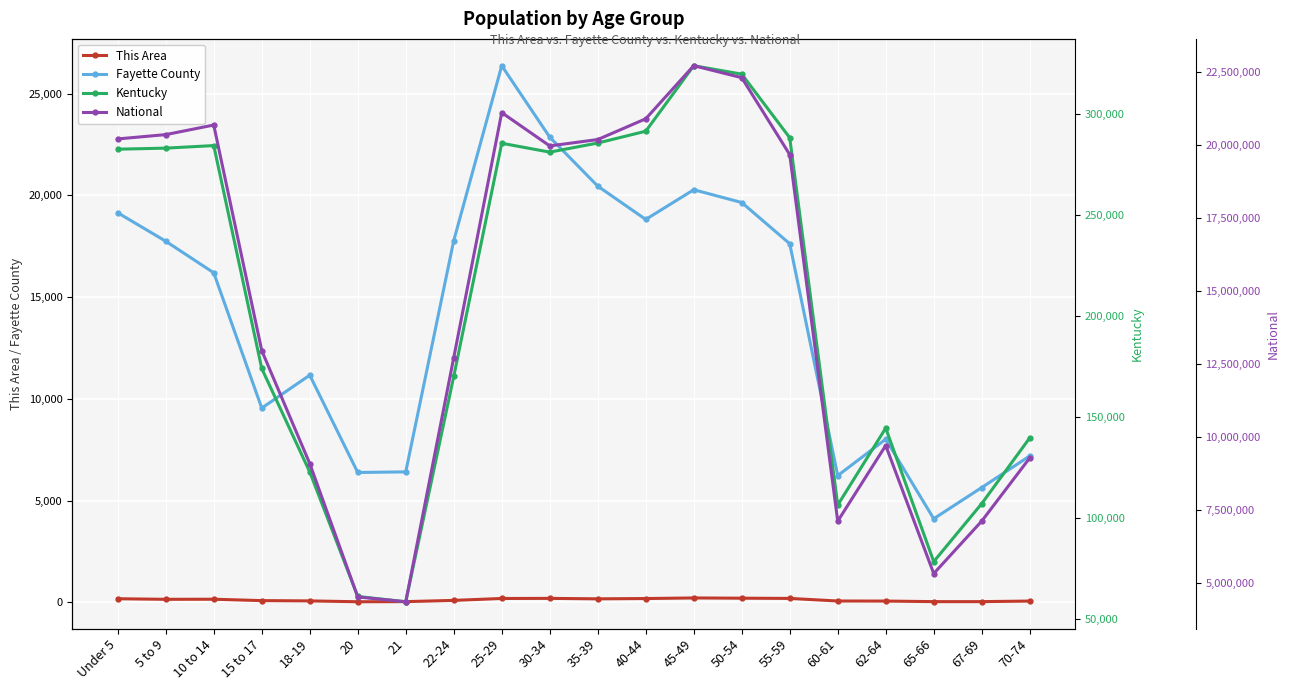

How many lines are shown in the chart?

4